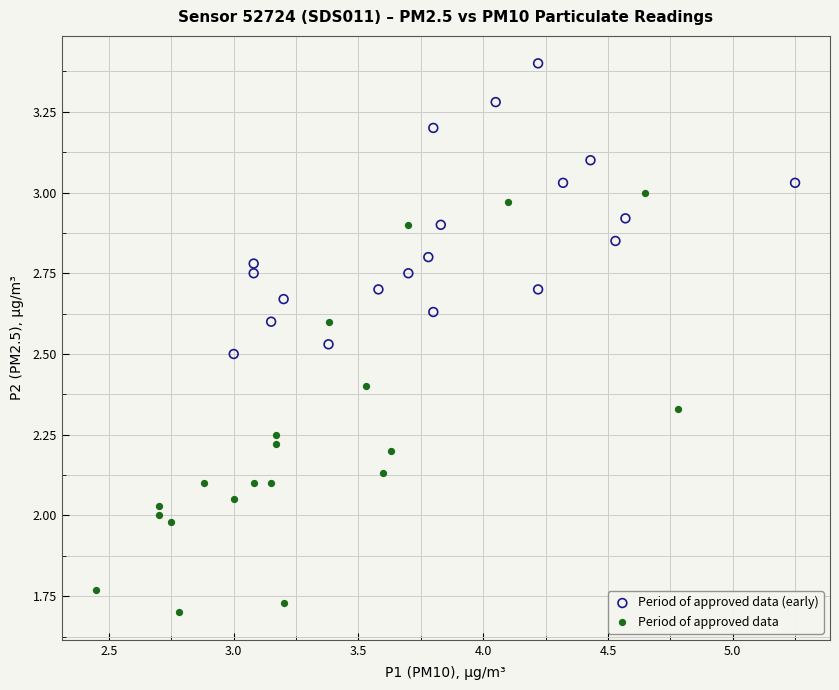

Which series contains the lowest Y value?

Period of approved data